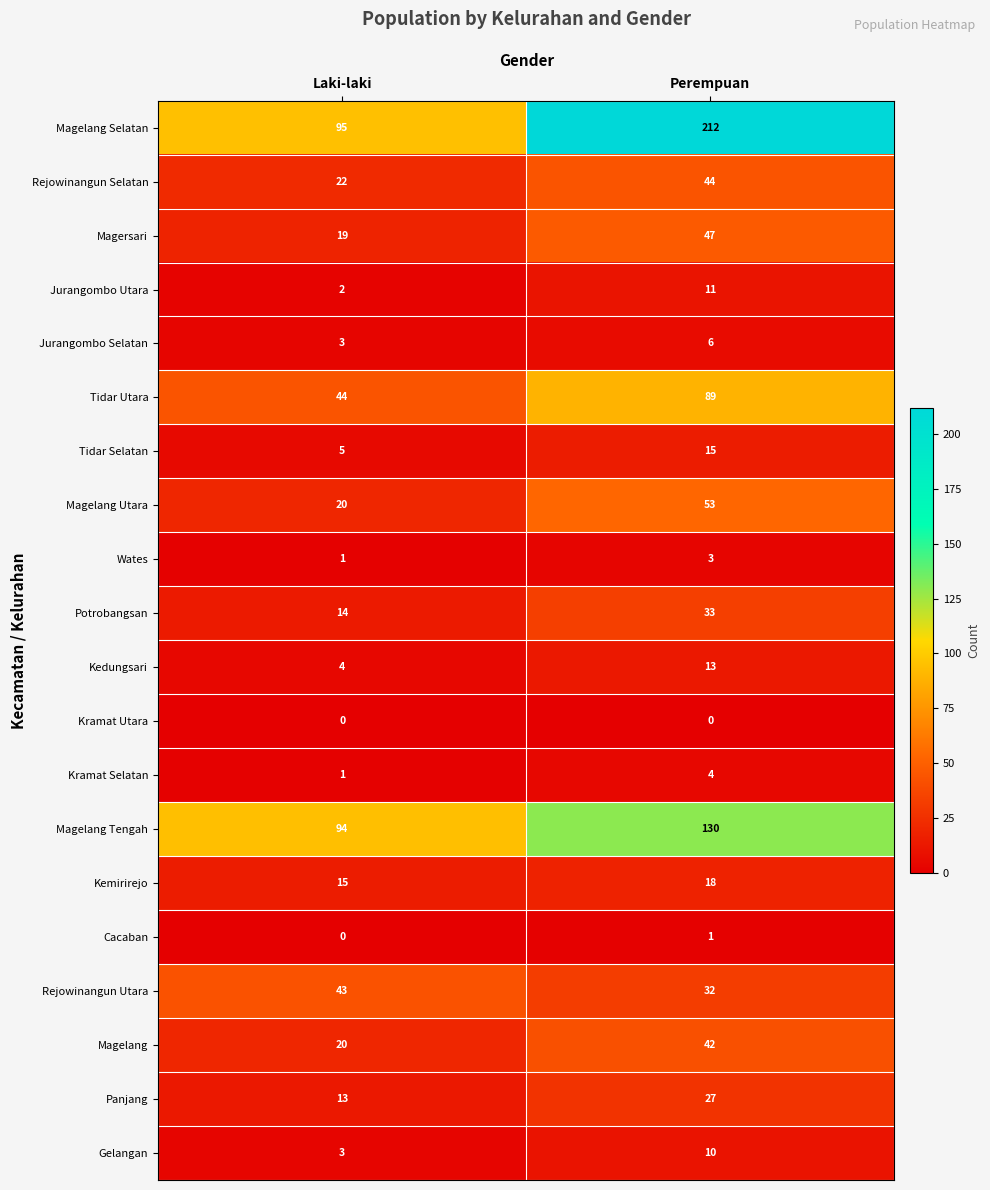

At which category is the sum across all series the highest?

Perempuan